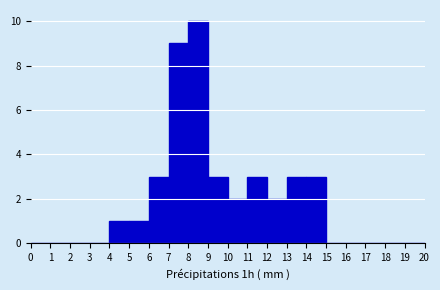

Reading left to right, list every bar in this chart as the range it spans on the x-axis followed by its height. The values are not printed on the chart, so give them approximately, as read against the axis.

0 to 1: 0
1 to 2: 0
2 to 3: 0
3 to 4: 0
4 to 5: 1
5 to 6: 1
6 to 7: 3
7 to 8: 9
8 to 9: 10
9 to 10: 3
10 to 11: 2
11 to 12: 3
12 to 13: 2
13 to 14: 3
14 to 15: 3
15 to 16: 0
16 to 17: 0
17 to 18: 0
18 to 19: 0
19 to 20: 0